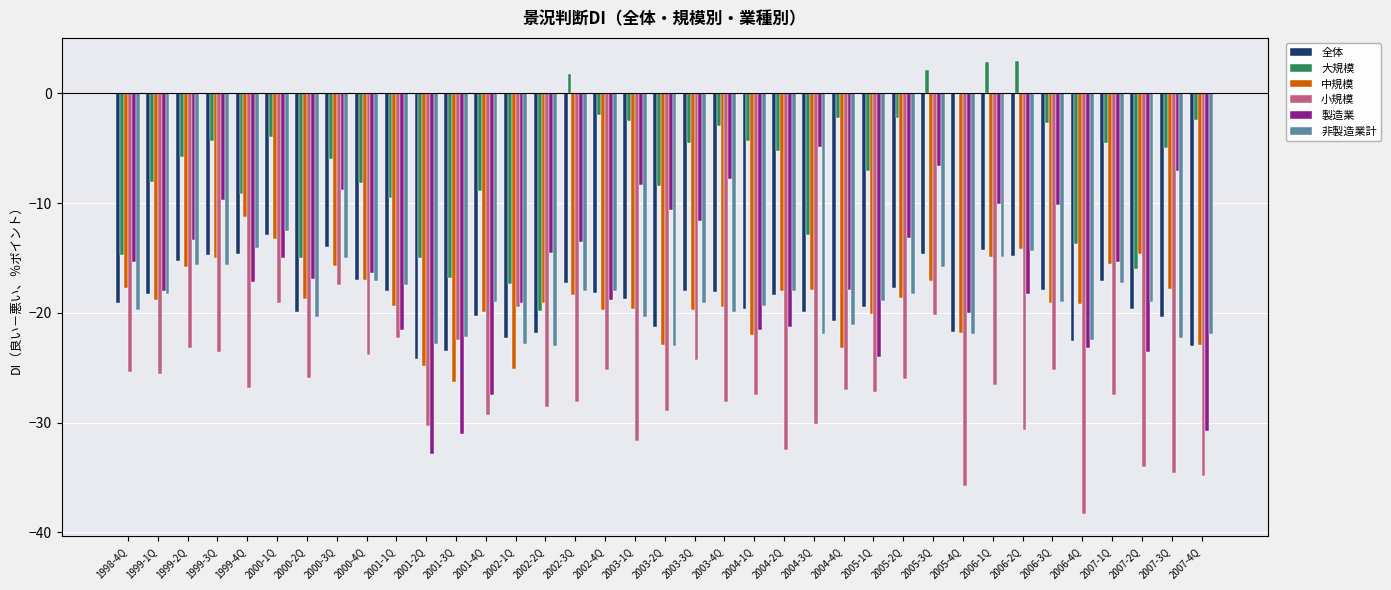

What is the maximum value shown in the chart?

3.0